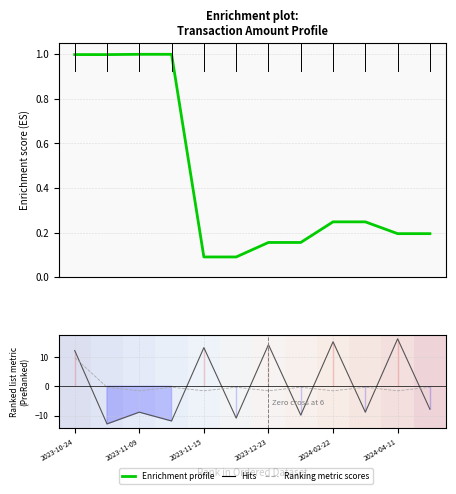

What is the difference between the highest and lowest values at 2024-02-22?

16.7